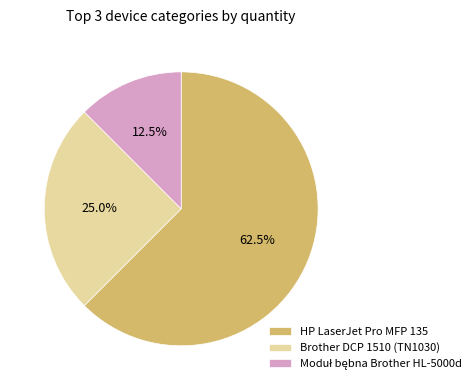

How many slices are in this pie chart?

3